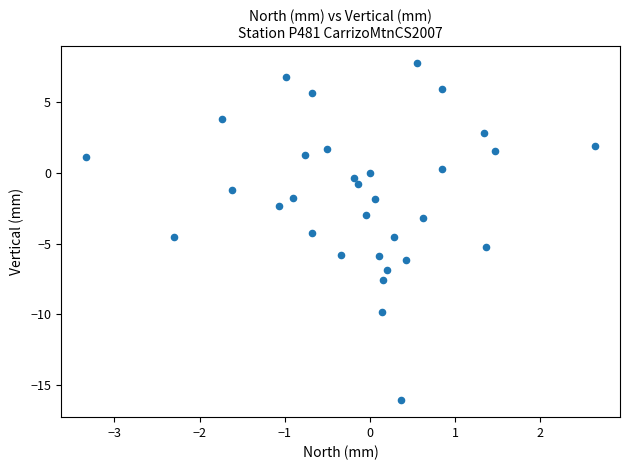

What is the range of Y values (max minus min)?

23.9